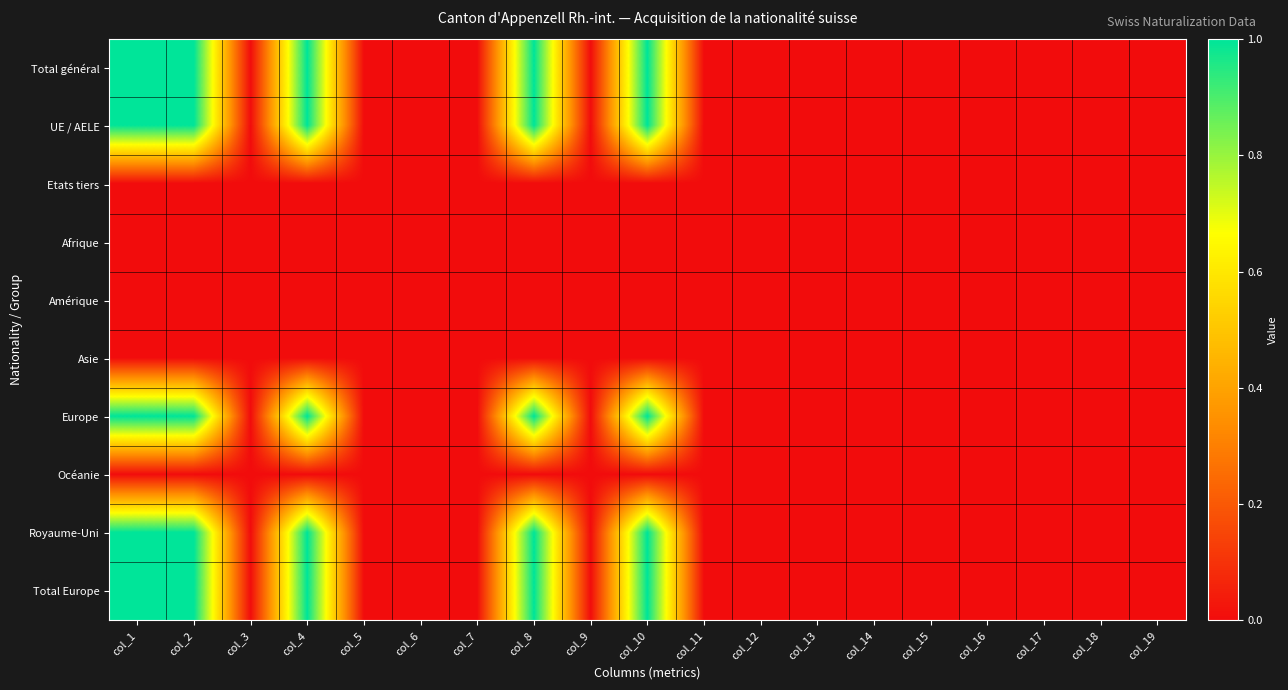

Count the number of categories in the chart.

19